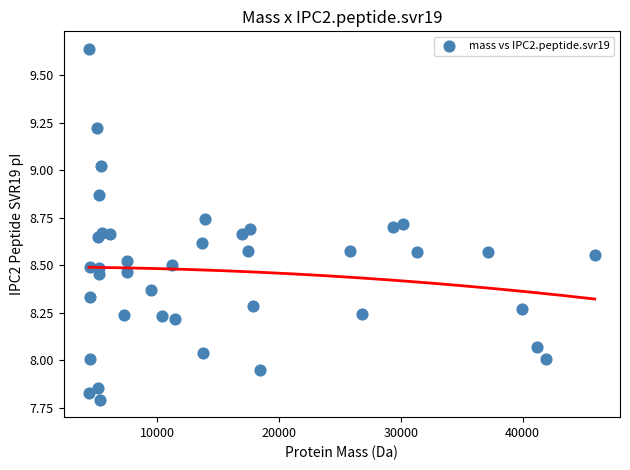

What is the range of X values (max minus min)?

41544.2